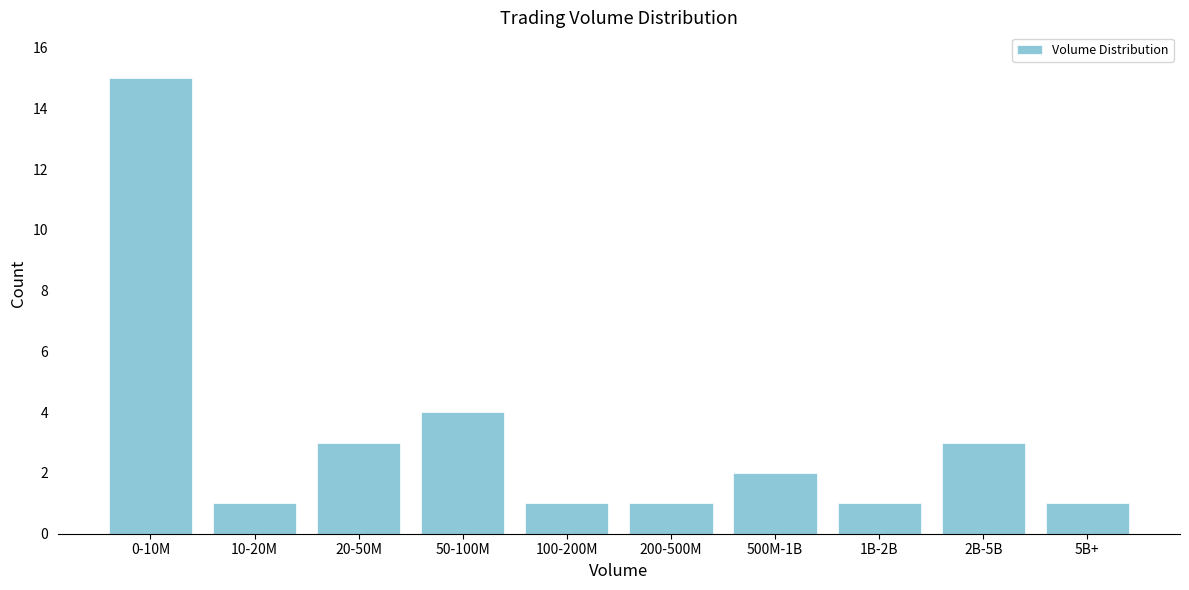

Reading left to right, what are all the values shown in this chart?

0-10M=15	10-20M=1	20-50M=3	50-100M=4	100-200M=1	200-500M=1	500M-1B=2	1B-2B=1	2B-5B=3	5B+=1